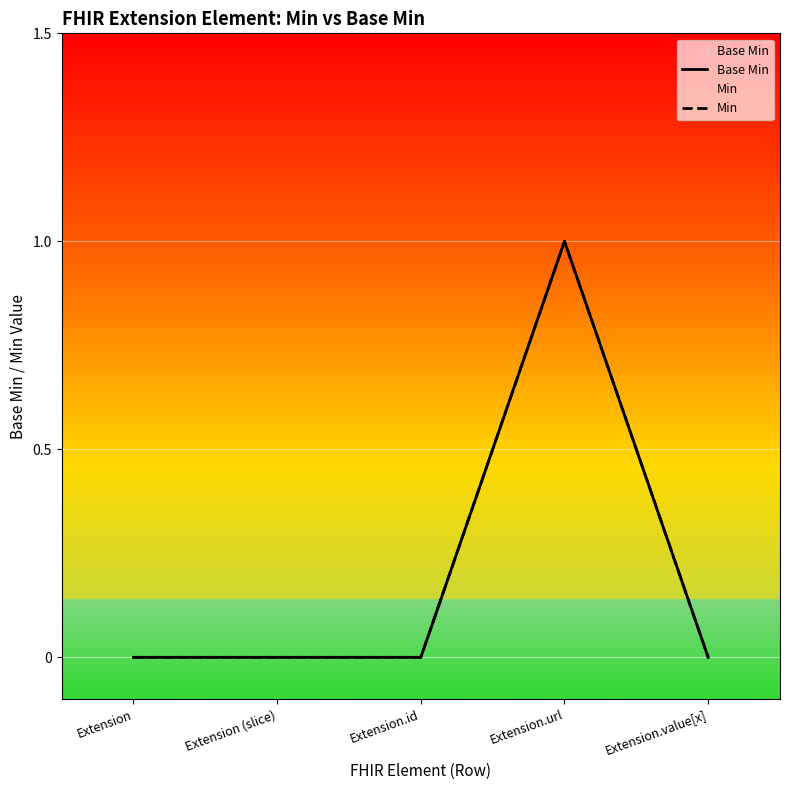

At which label does Base Min reach its peak?

Extension.url